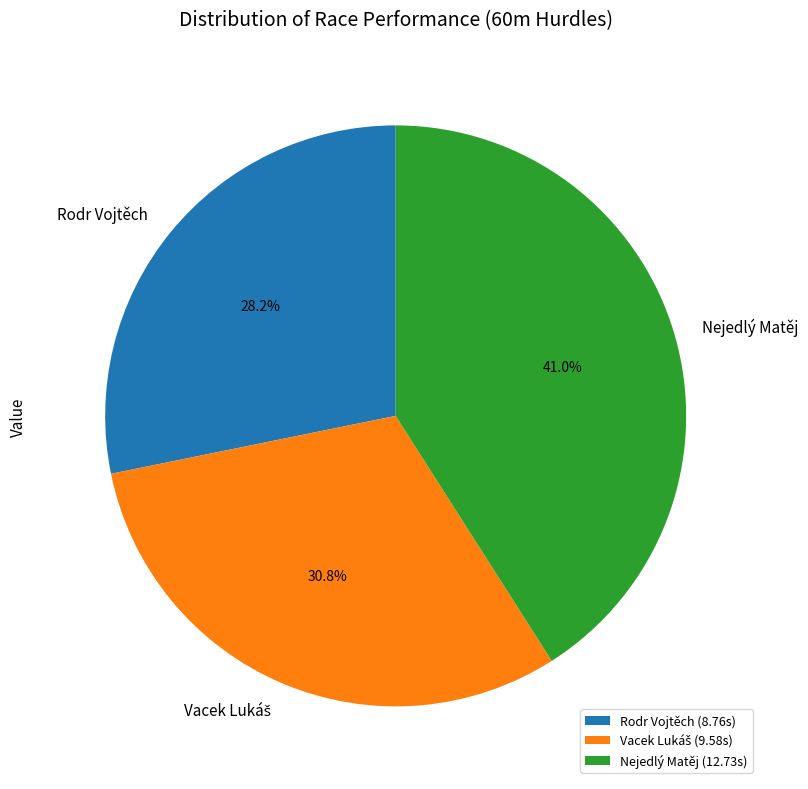

Between Rodr Vojtěch and Nejedlý Matěj, which is larger?

Nejedlý Matěj